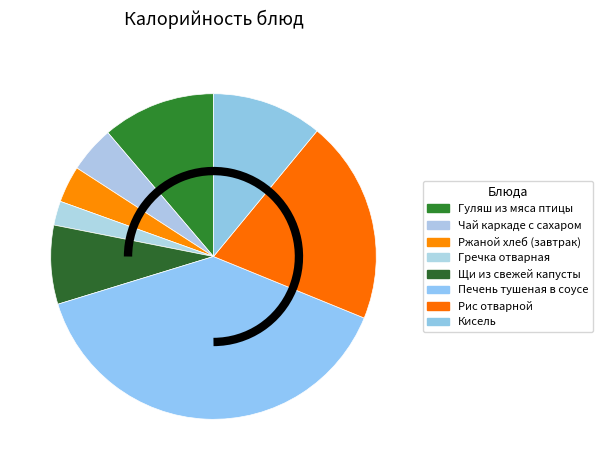

Does Чай каркаде с сахаром represent more than half of the total?

No